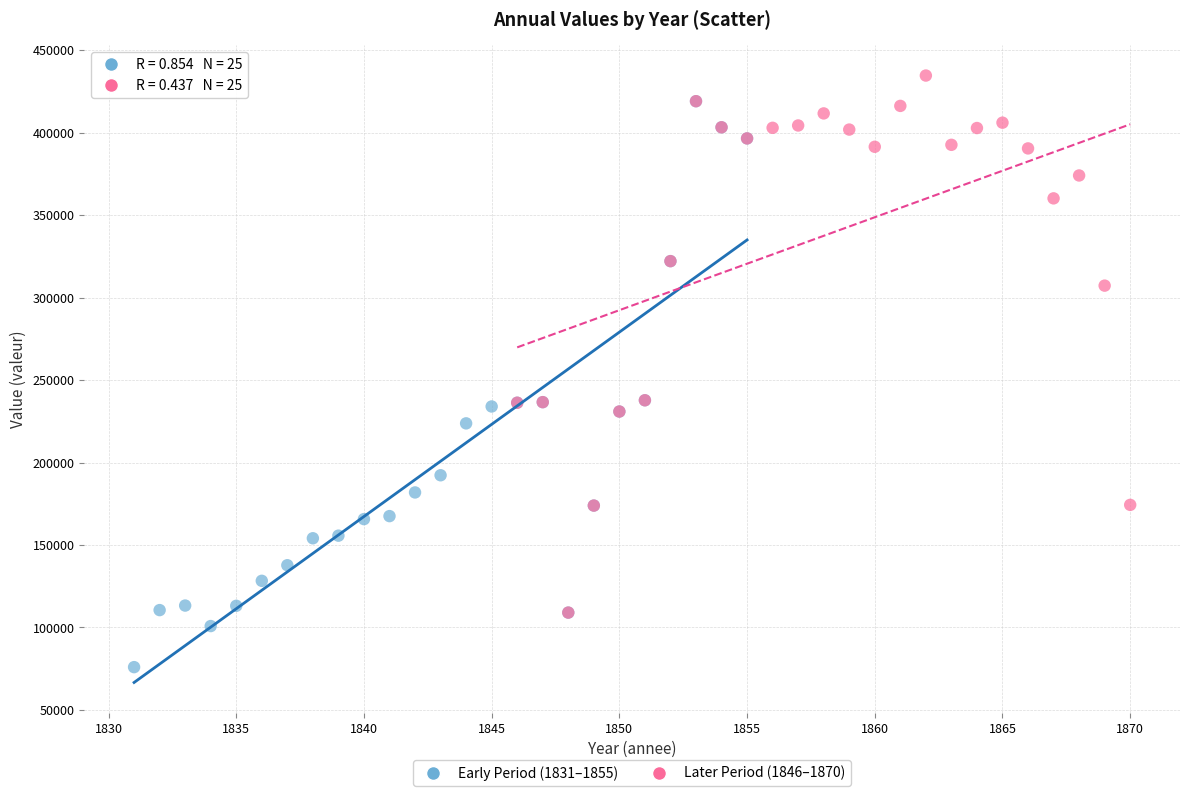

Which series contains the lowest Y value?

Early Period (1831–1855)